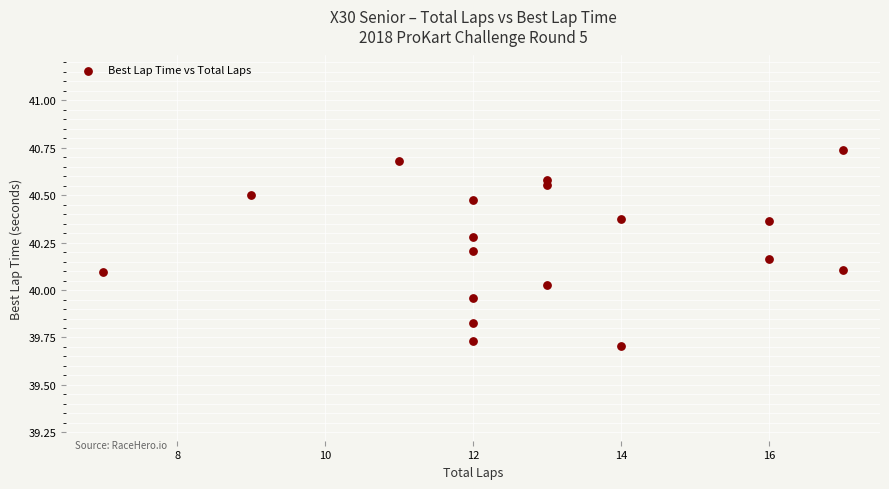

What is the range of Y values (max minus min)?

1.0